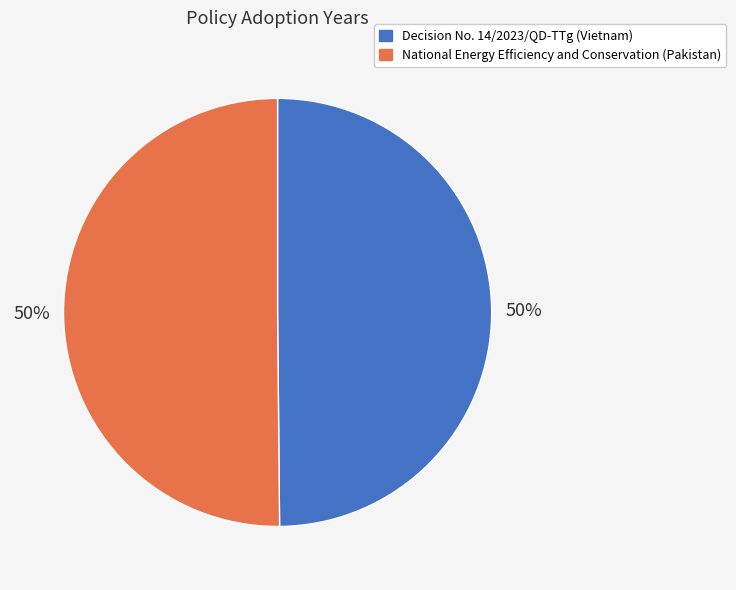

To the nearest percent, what portion does National Energy Efficiency and Conservation (Pakistan) represent?

50%